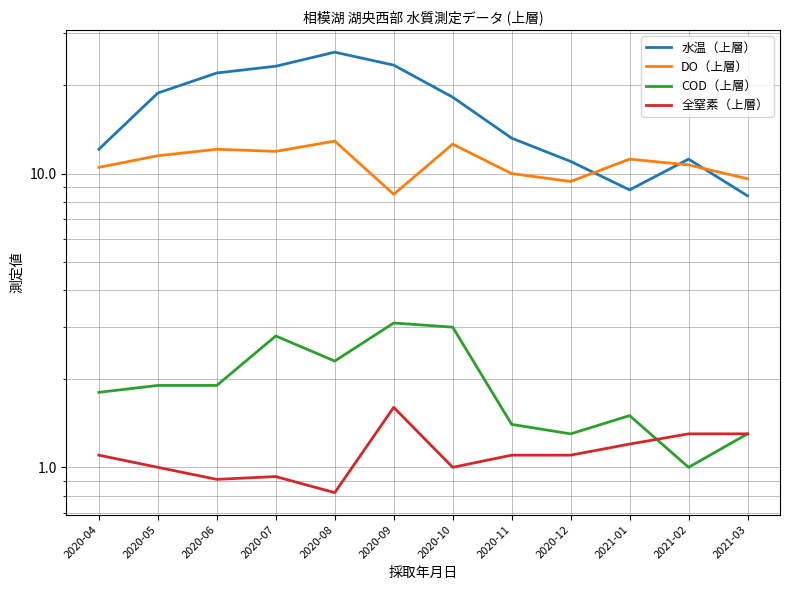

True or false: COD（上層） and DO（上層） cross at least once.

False